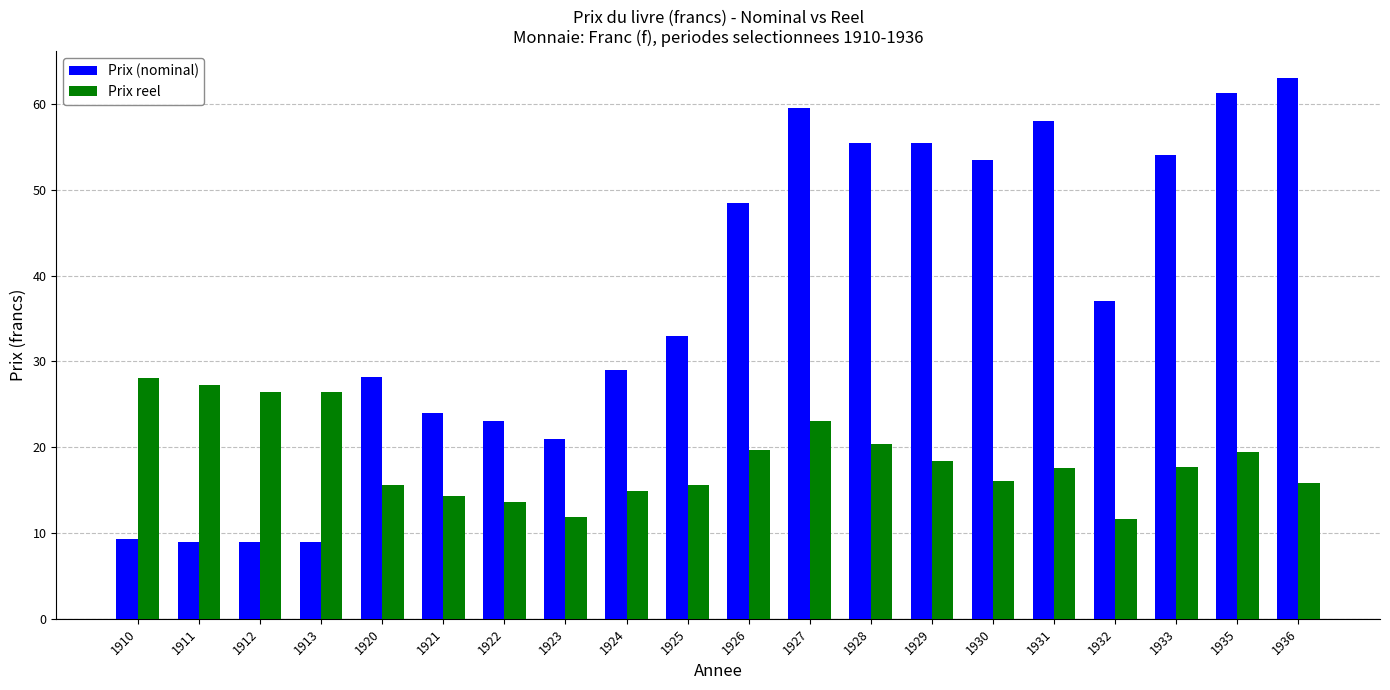

Which series has the largest total across all categories?

Prix (nominal)